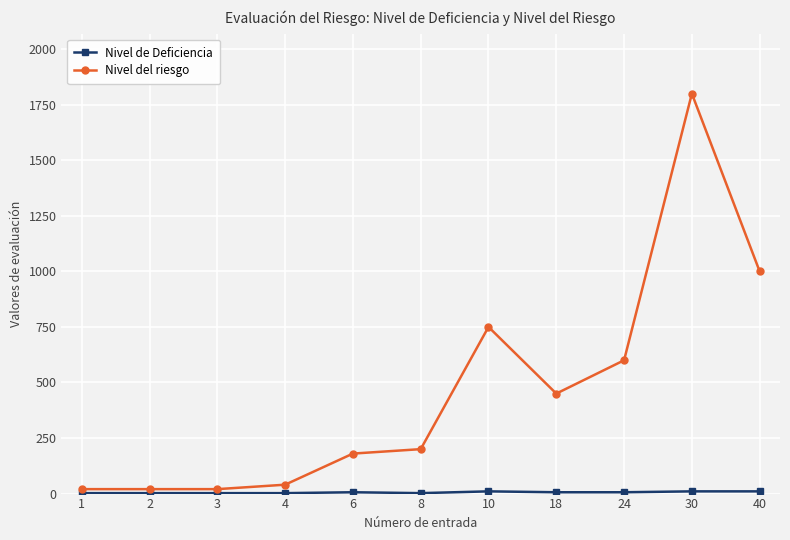

How many lines are shown in the chart?

2